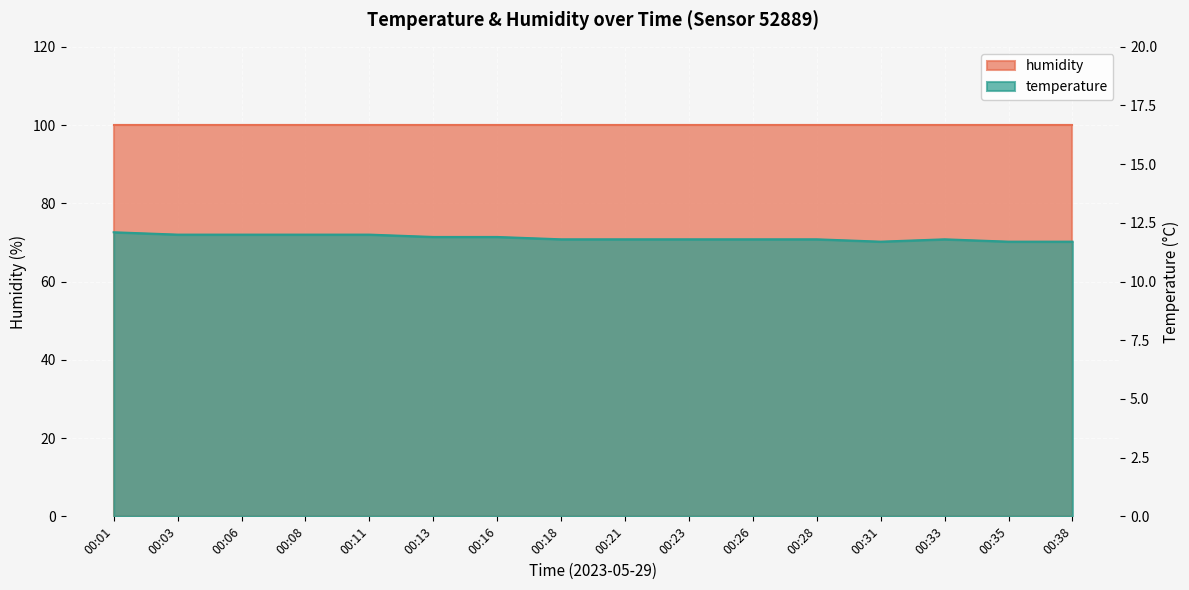

What is the difference between the maximum and minimum values?

0.4